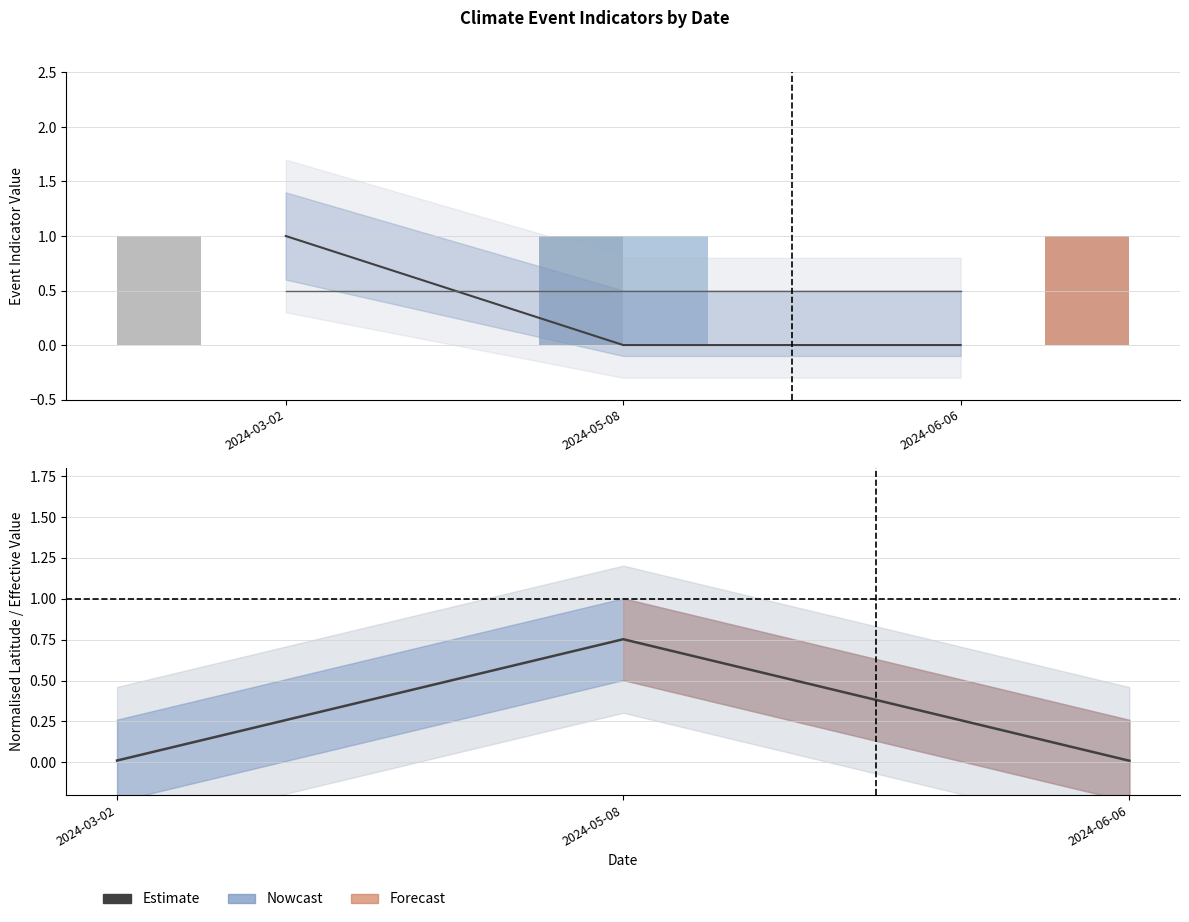

True or false: Latitude (norm) has a value of 1.0 at 2024-05-08.

False